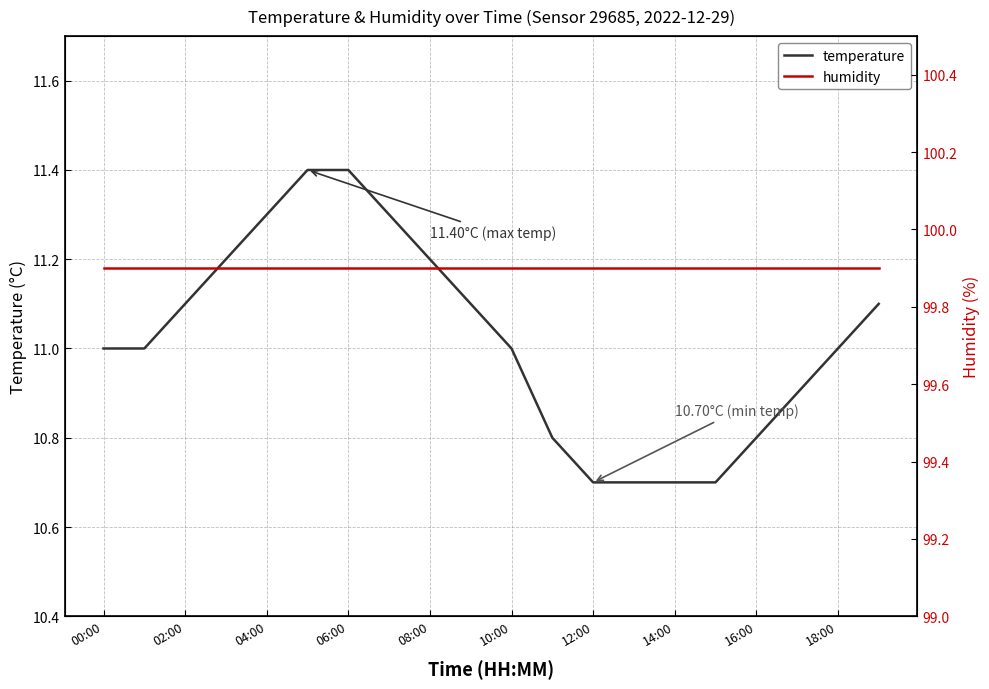

At which category does the chart reach its peak across all series?

00:00